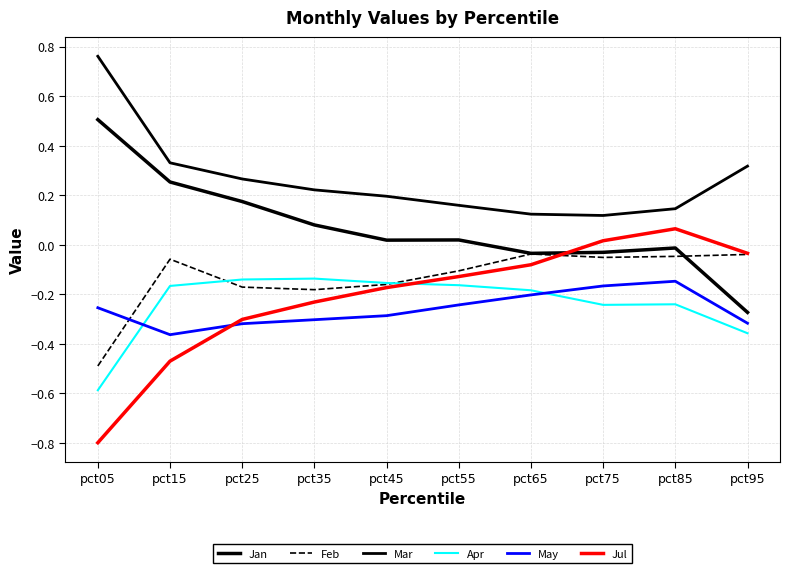

Reading right to left, list all the values displayed in this chart.

Jan: -0.3	-0.0	-0.0	-0.0	0.0	0.0	0.1	0.2	0.3	0.5
Feb: -0.0	-0.0	-0.1	-0.0	-0.1	-0.2	-0.2	-0.2	-0.1	-0.5
Mar: 0.3	0.1	0.1	0.1	0.2	0.2	0.2	0.3	0.3	0.8
Apr: -0.4	-0.2	-0.2	-0.2	-0.2	-0.2	-0.1	-0.1	-0.2	-0.6
May: -0.3	-0.1	-0.2	-0.2	-0.2	-0.3	-0.3	-0.3	-0.4	-0.3
Jul: -0.0	0.1	0.0	-0.1	-0.1	-0.2	-0.2	-0.3	-0.5	-0.8